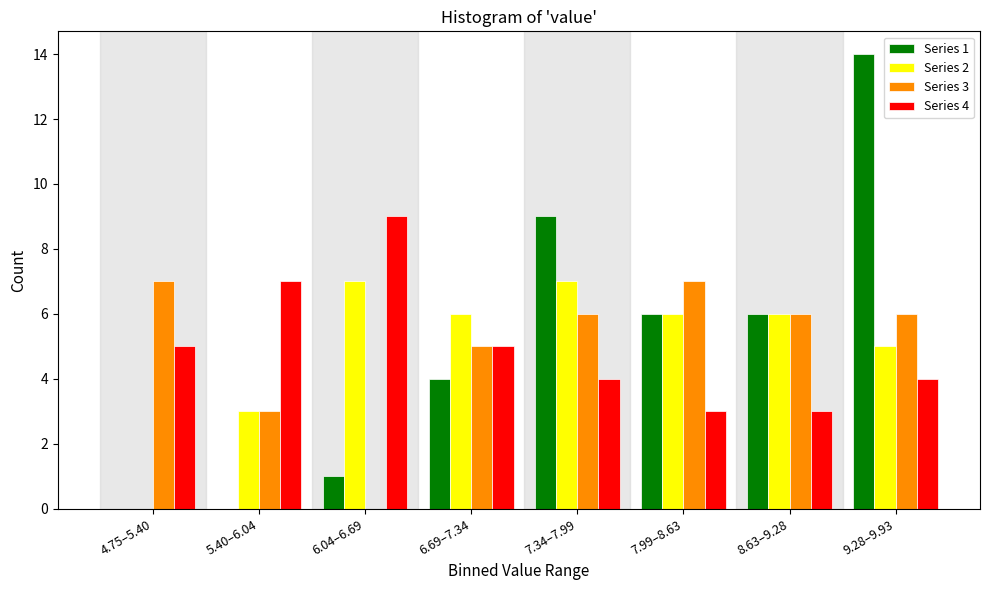

At which category is the sum across all series the highest?

9.28–9.93